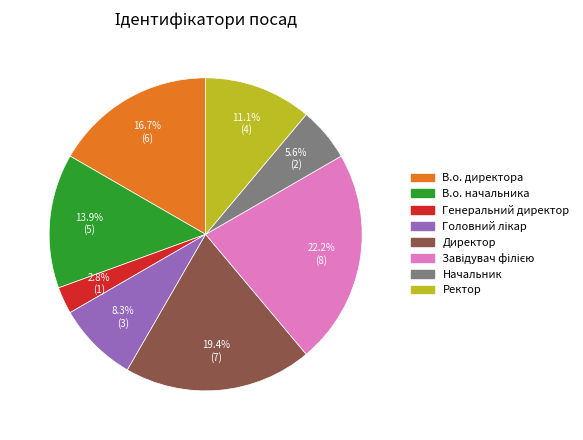

To the nearest percent, what is the combined percentage of В.о. начальника and В.о. директора?

31%